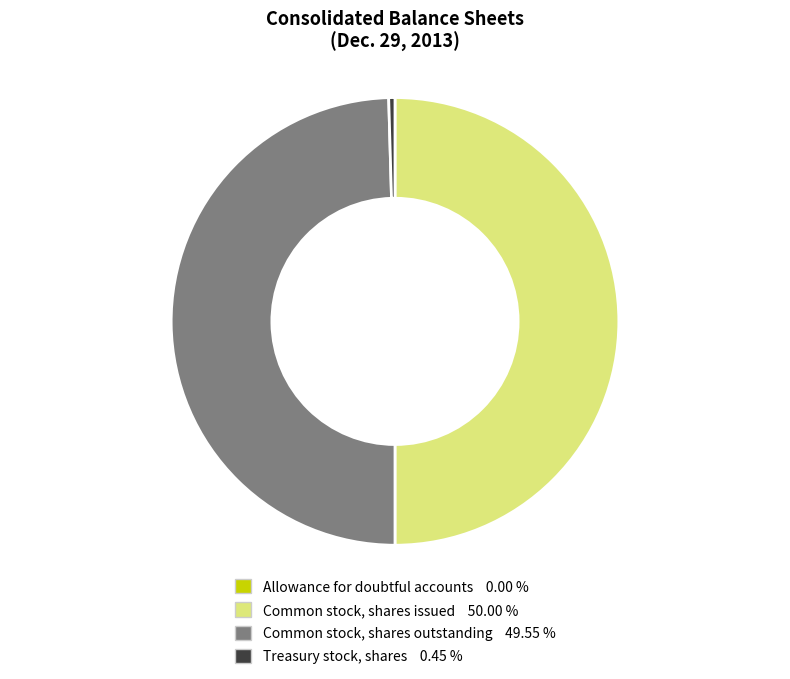

Is it true that Common stock, shares issued is 42% of the pie?

False